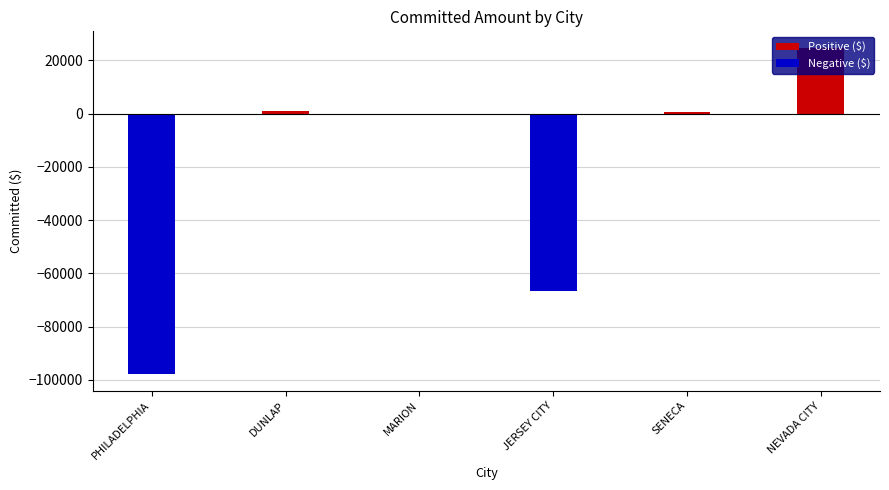

What is the sum of the Negative ($) values at MARION and DUNLAP?

-173.0